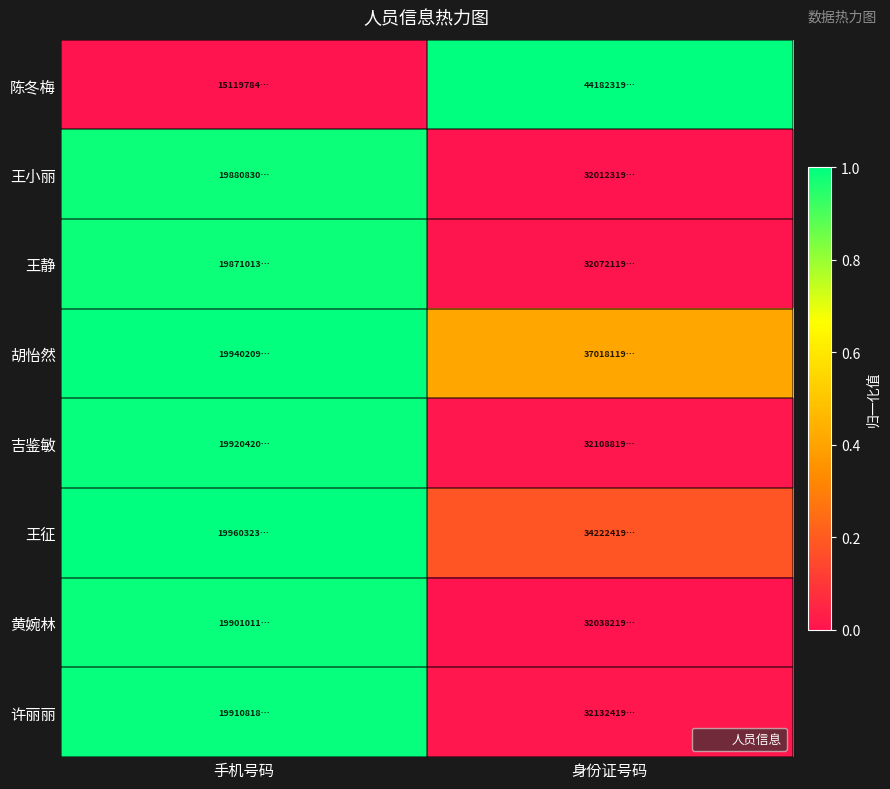

What is the total value across all series at 身份证号码?

1.6